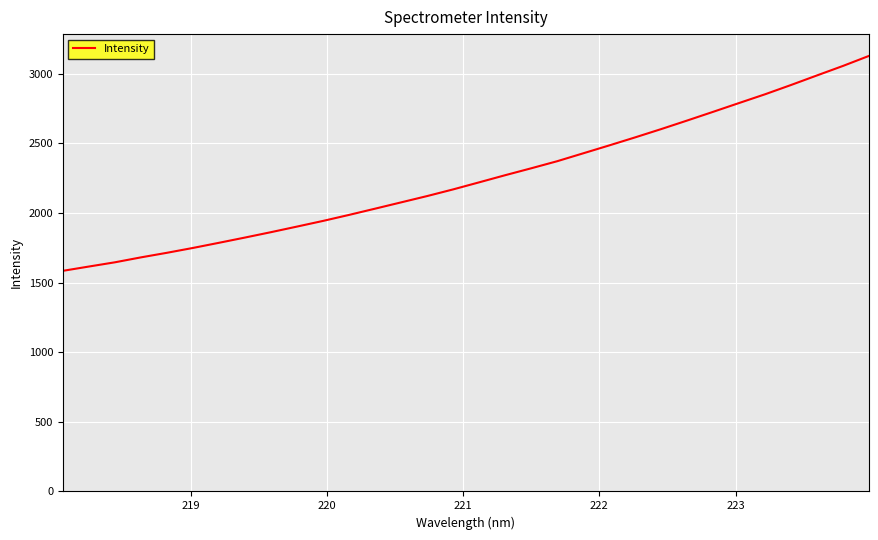

How many values are below 2219?

16